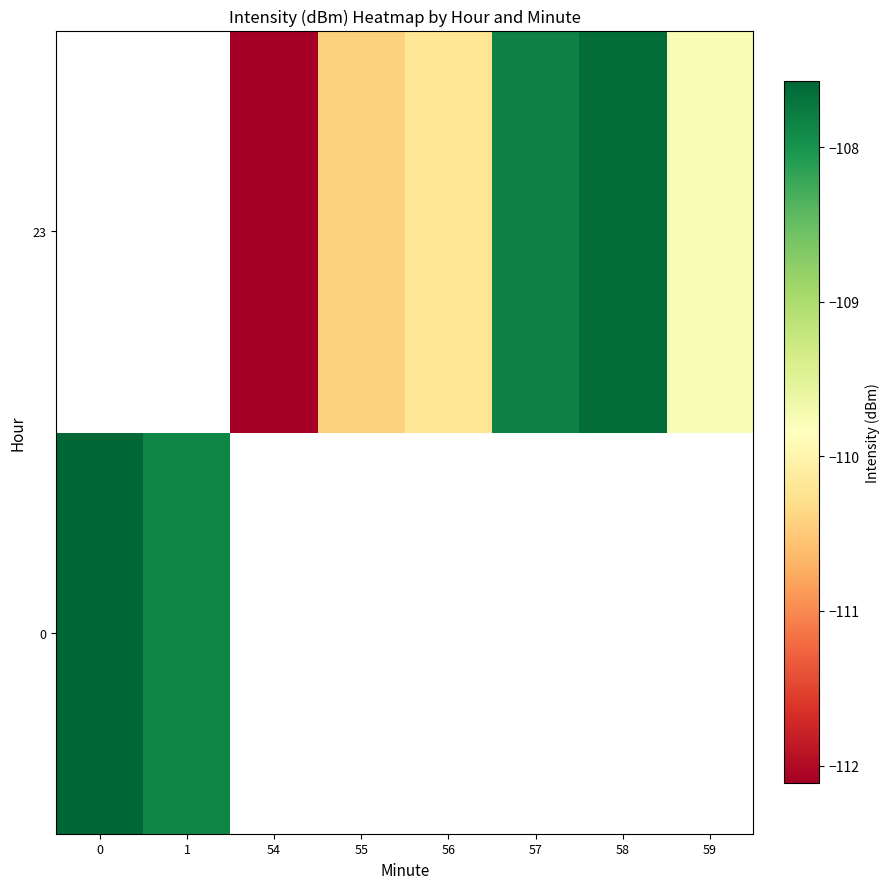

What value does the 23 series have at 59?

-109.8